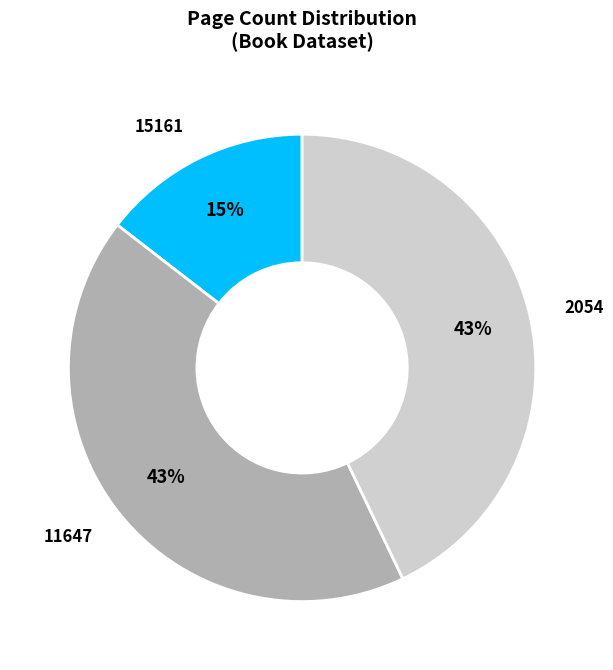

Does any single category account for the majority?

No